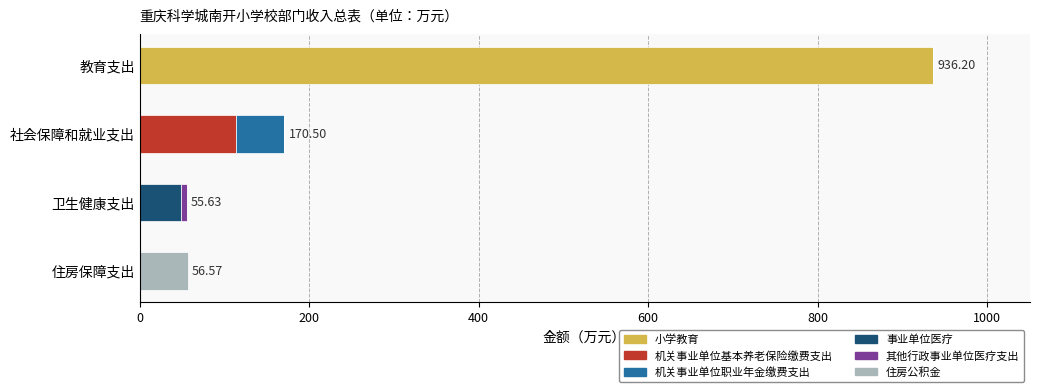

At which category is the sum across all series the highest?

教育支出